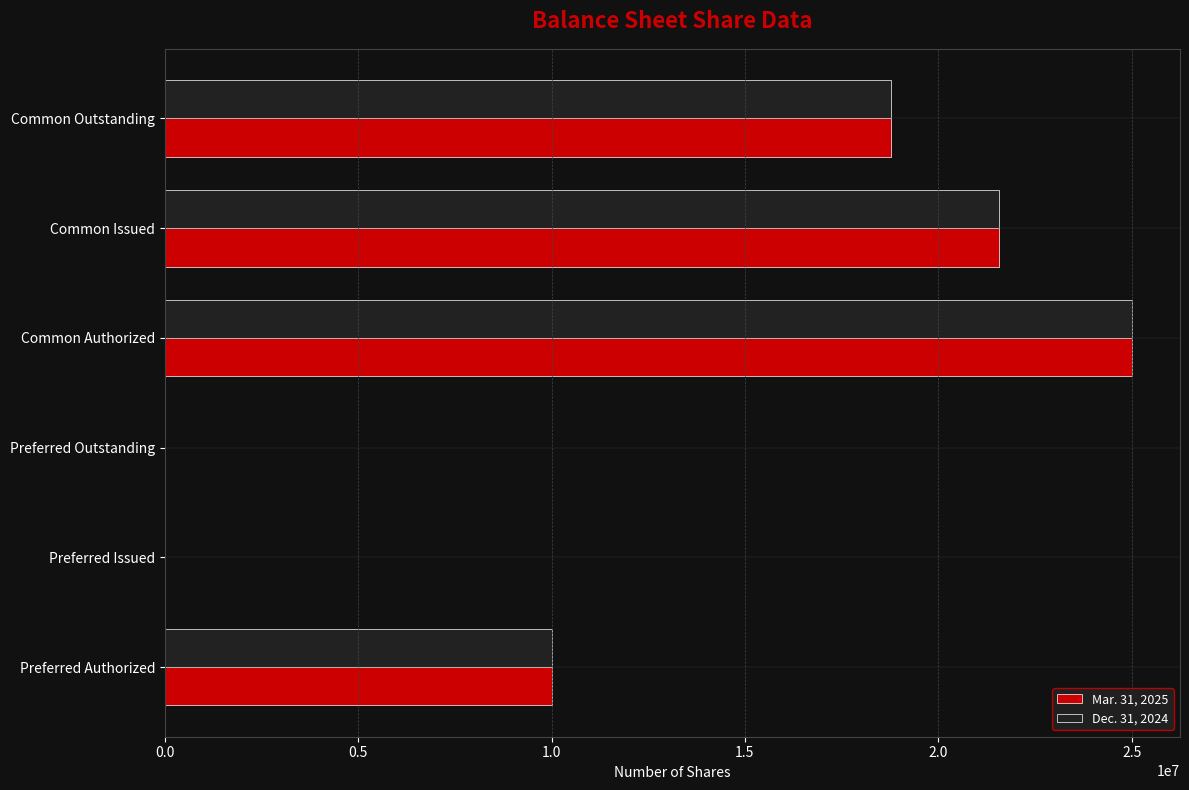

Is the value of Dec. 31, 2024 at Preferred Authorized greater than the value of Mar. 31, 2025 at Preferred Issued?

Yes